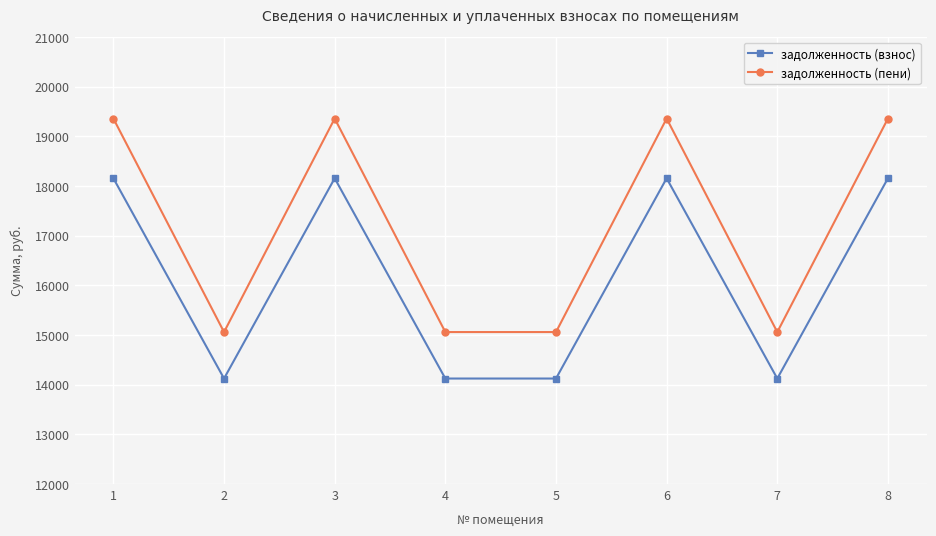

True or false: задолженность (взнос) has a value of 14124.0 at 2.

True